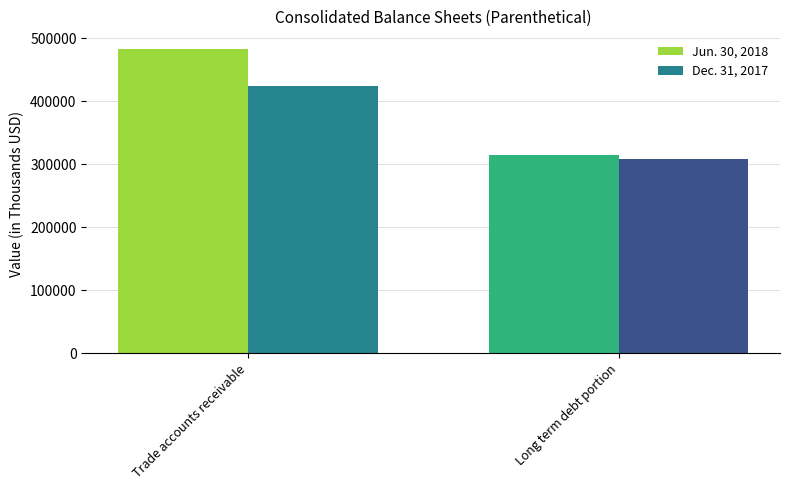

Rank the series by their average value, from lowest to highest.

Dec. 31, 2017, Jun. 30, 2018